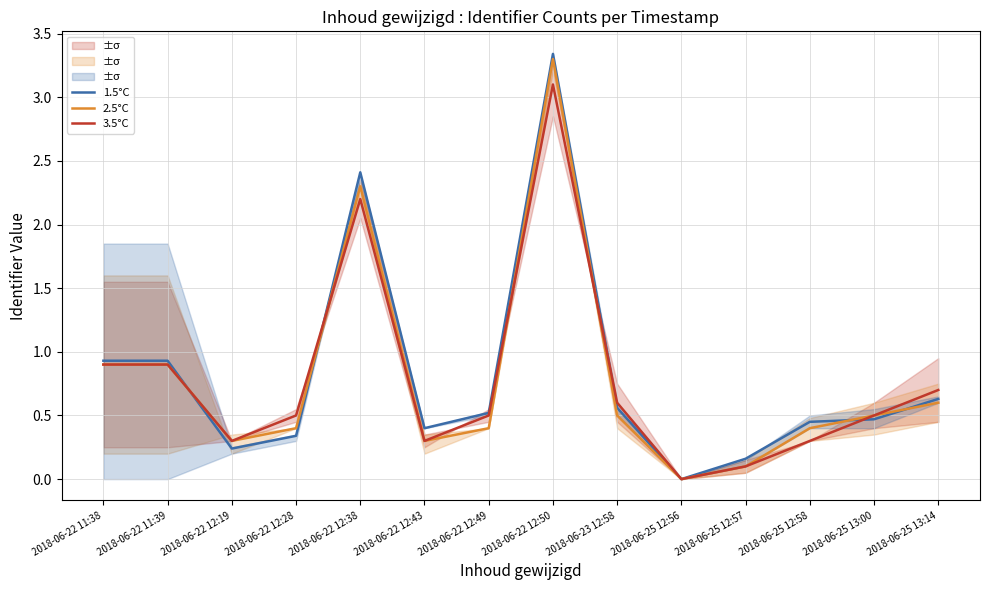

Reading left to right, transcribe all the data shown in this chart.

1.5°C: 2018-06-22 11:38=0.9	2018-06-22 11:39=0.9	2018-06-22 12:19=0.2	2018-06-22 12:28=0.3	2018-06-22 12:38=2.4	2018-06-22 12:43=0.4	2018-06-22 12:49=0.5	2018-06-22 12:50=3.3	2018-06-23 12:58=0.6	2018-06-25 12:56=0.0	2018-06-25 12:57=0.2	2018-06-25 12:58=0.5	2018-06-25 13:00=0.5	2018-06-25 13:14=0.6
2.5°C: 2018-06-22 11:38=0.9	2018-06-22 11:39=0.9	2018-06-22 12:19=0.3	2018-06-22 12:28=0.4	2018-06-22 12:38=2.3	2018-06-22 12:43=0.3	2018-06-22 12:49=0.4	2018-06-22 12:50=3.3	2018-06-23 12:58=0.5	2018-06-25 12:56=0.0	2018-06-25 12:57=0.1	2018-06-25 12:58=0.4	2018-06-25 13:00=0.5	2018-06-25 13:14=0.6
3.5°C: 2018-06-22 11:38=0.9	2018-06-22 11:39=0.9	2018-06-22 12:19=0.3	2018-06-22 12:28=0.5	2018-06-22 12:38=2.2	2018-06-22 12:43=0.3	2018-06-22 12:49=0.5	2018-06-22 12:50=3.1	2018-06-23 12:58=0.6	2018-06-25 12:56=0.0	2018-06-25 12:57=0.1	2018-06-25 12:58=0.3	2018-06-25 13:00=0.5	2018-06-25 13:14=0.7